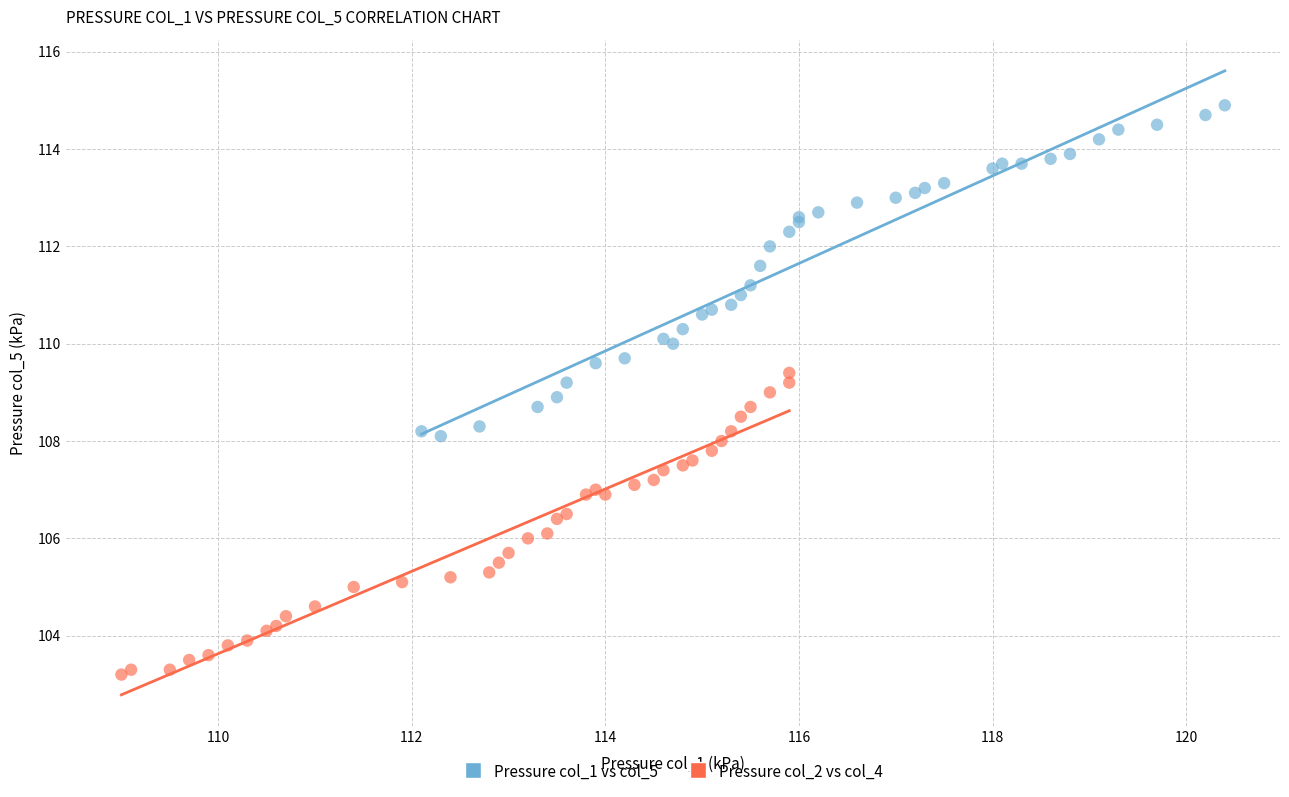

Which series reaches the minimum Y coordinate?

Pressure col_2 vs col_4